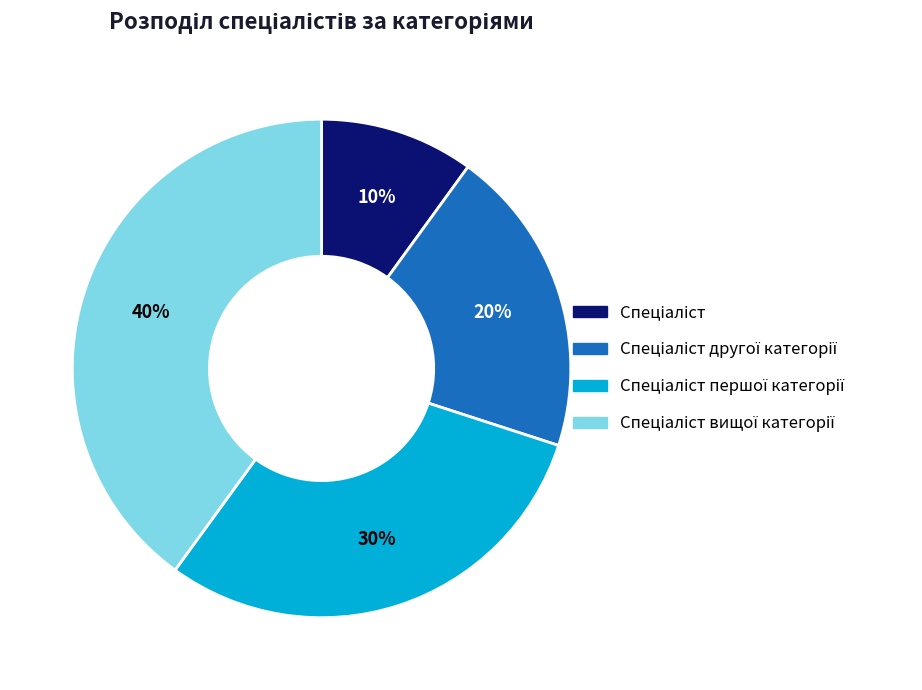

To the nearest percent, what is the difference between the largest and smallest slice percentages?

30%